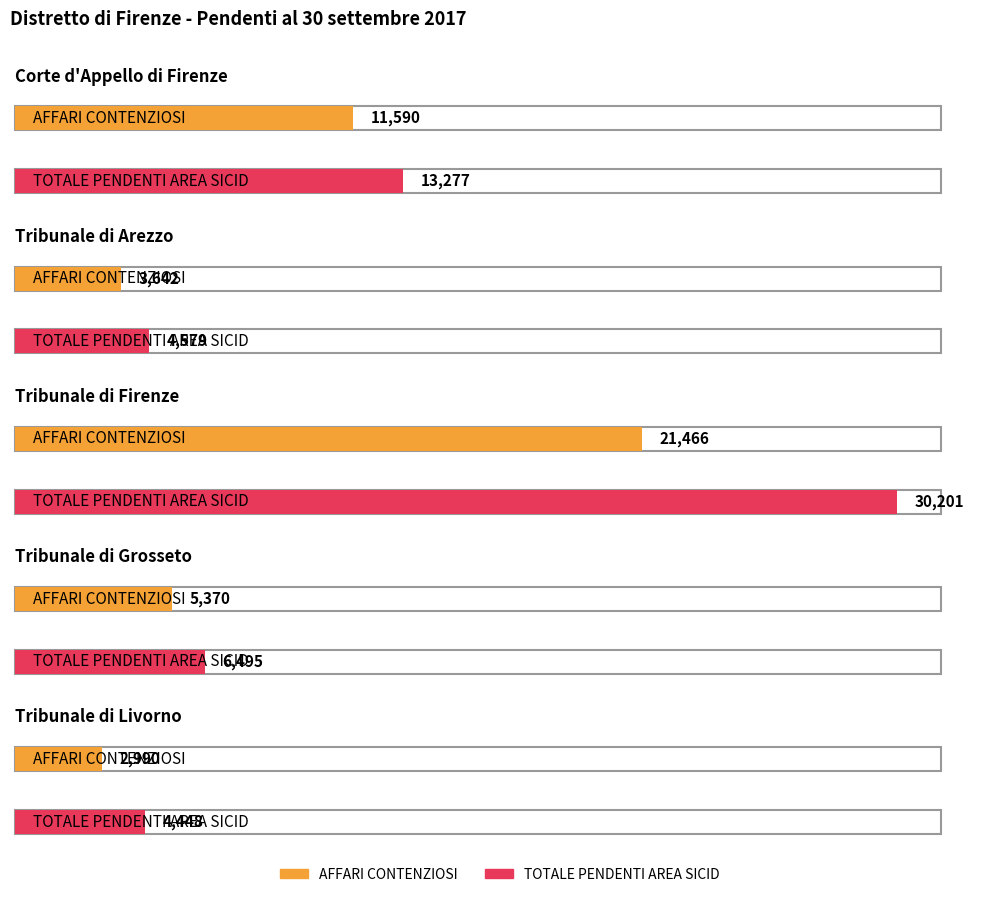

What is the lowest value of the AFFARI CONTENZIOSI series?

2990